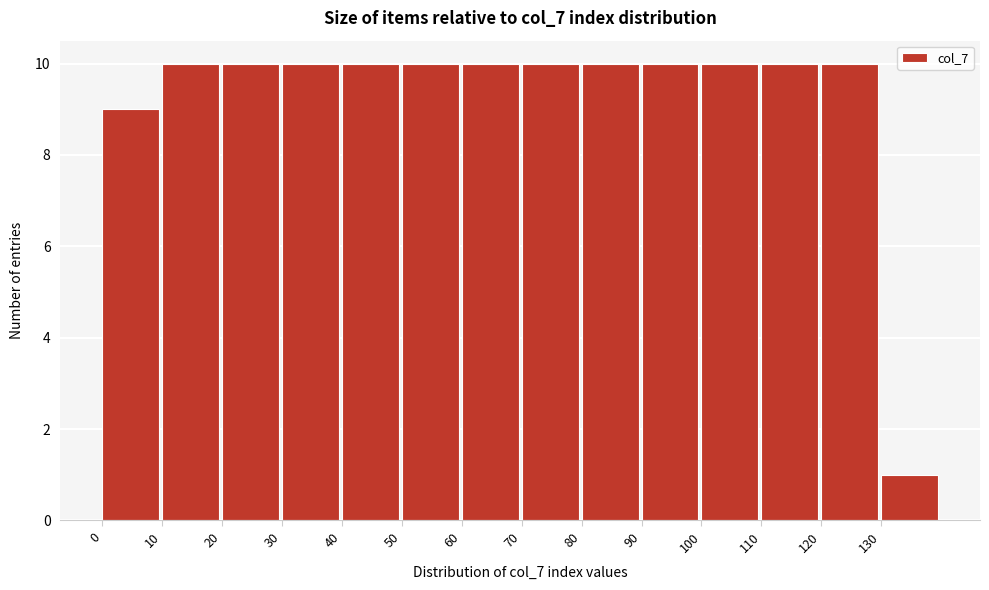

What is the height of the bar covering 90 to 100 on the x-axis? The values are not printed on the chart, so give them approximately, as read against the axis.

10